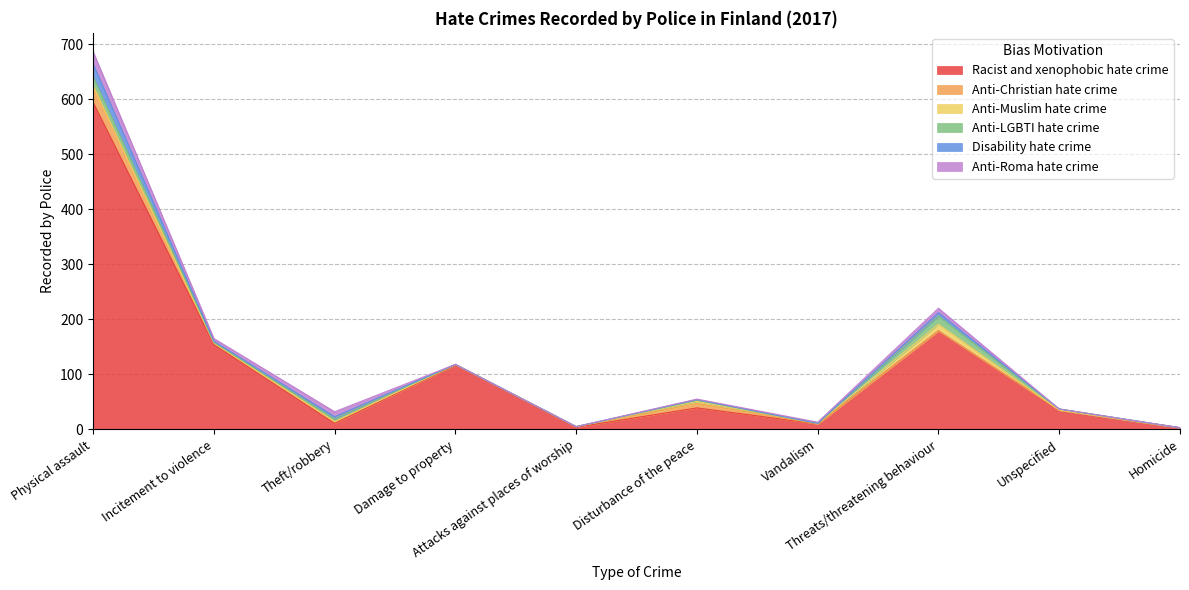

Is it true that Anti-Muslim hate crime equals 0 at Incitement to violence?

True